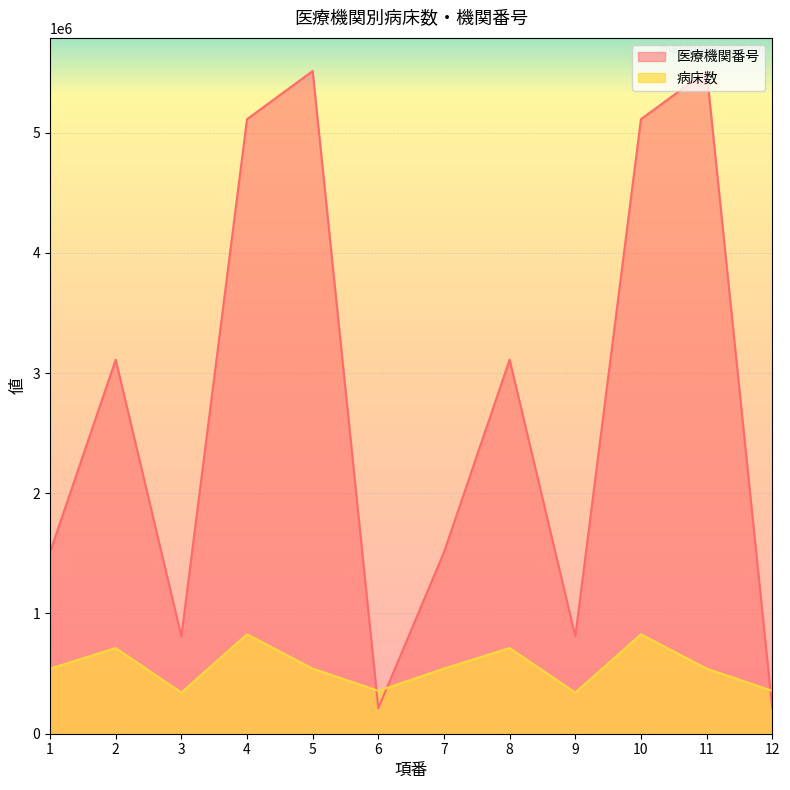

Count the number of data series in this chart.

2